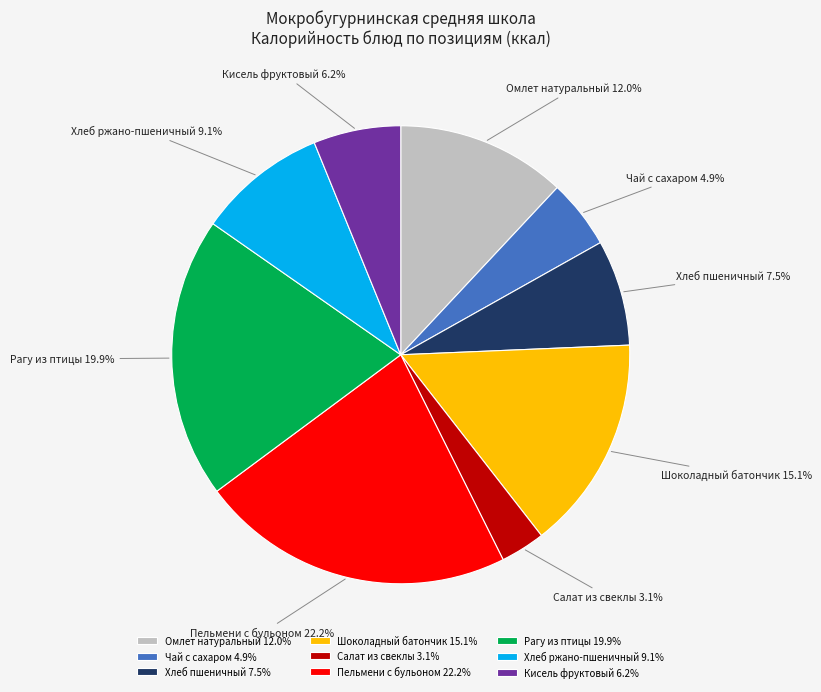

Which slice is the smallest?

Салат из свеклы